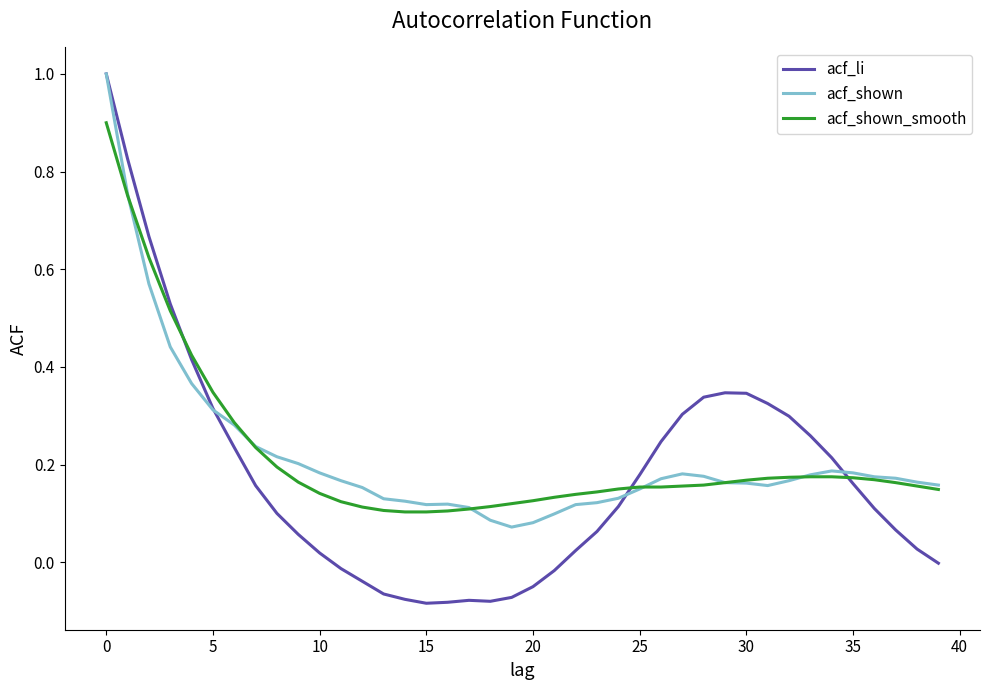

Which series has the widest spread of values?

acf_li